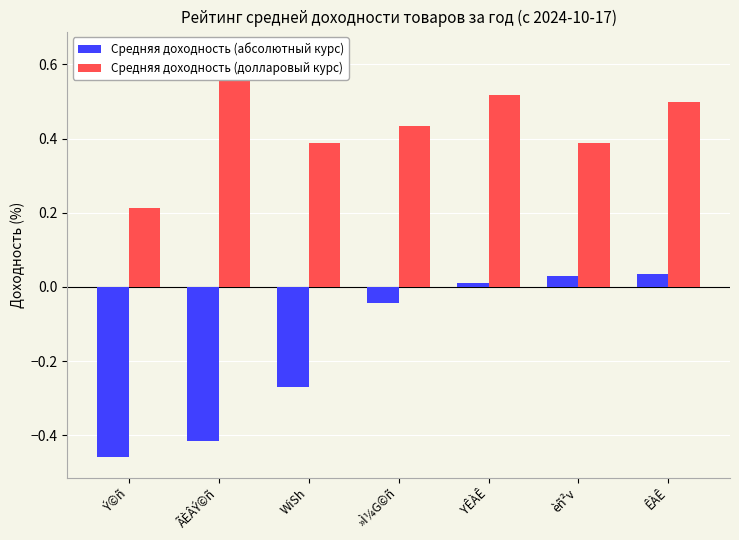

What is the average value of the Средняя доходность (долларовый курс) series?

0.4